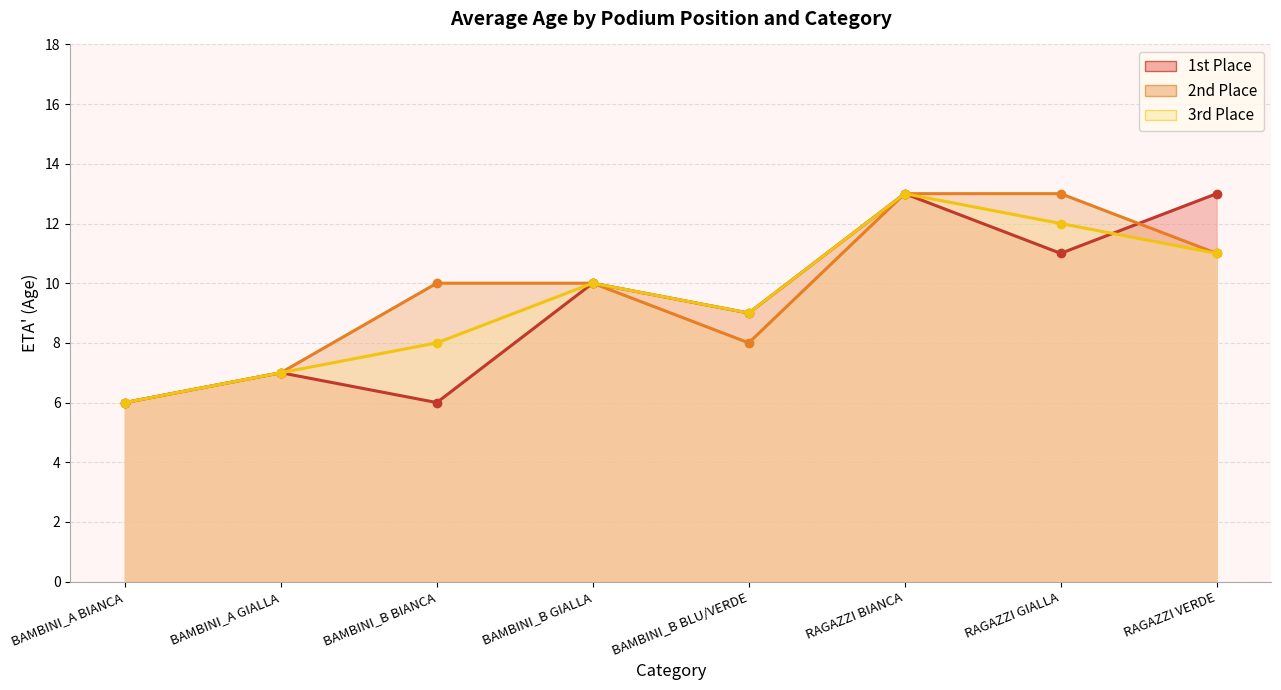

Read the 2nd Place value at BAMBINI_B BLU/VERDE.

8